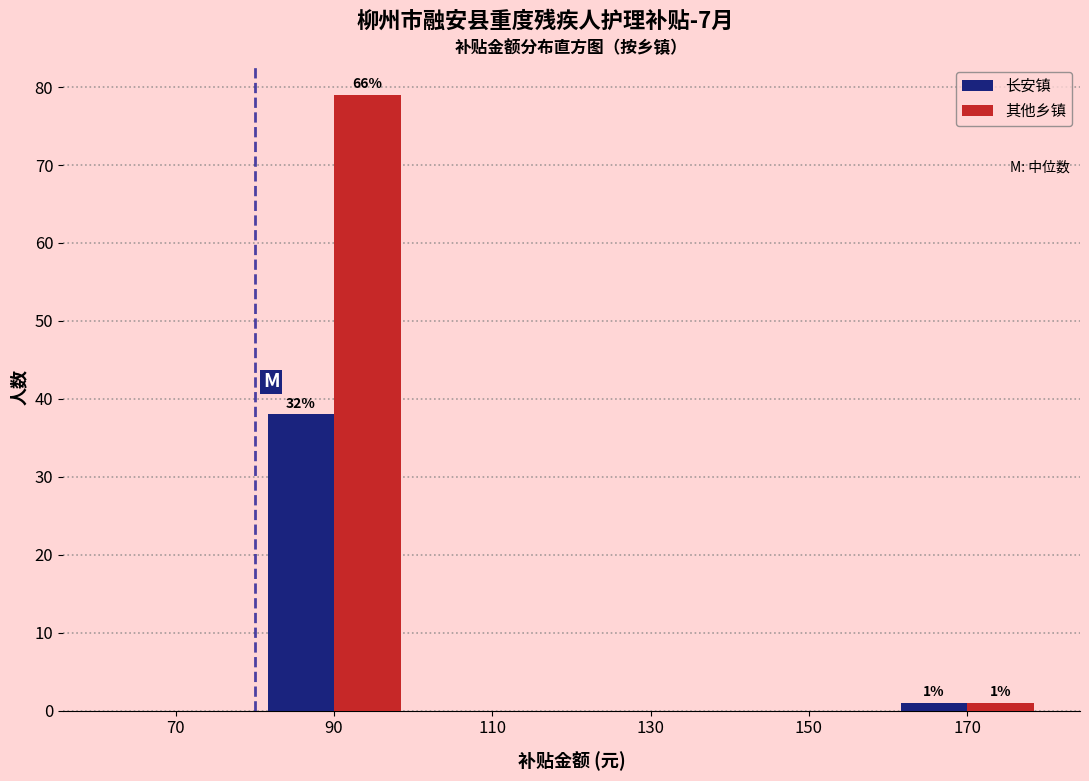

In the 其他乡镇 series, which range on the x-axis has the tallest bar?

80 to 100